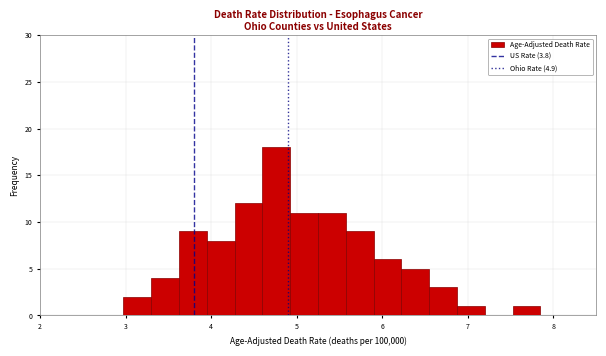

Around what value on the x-axis is the tallest bar? Give the approximate position of its centre, as read against the axis.

4.8